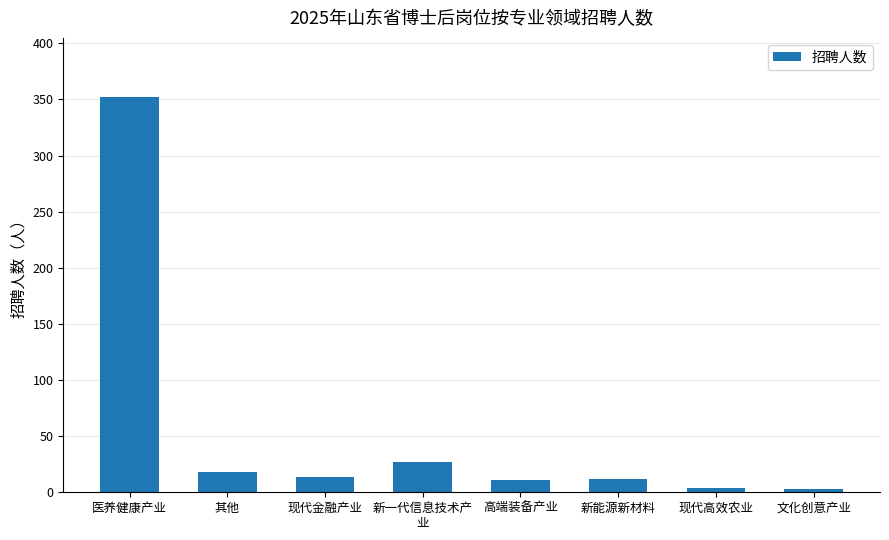

At which category does the chart reach its peak across all series?

医养健康产业